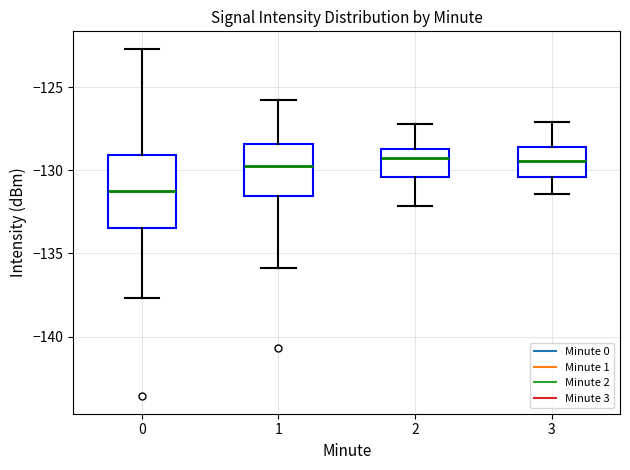

Where is the lower edge of the box at x = 1 on the y-axis? The values are not printed on the chart, so give them approximately, as read against the axis.

-131.5